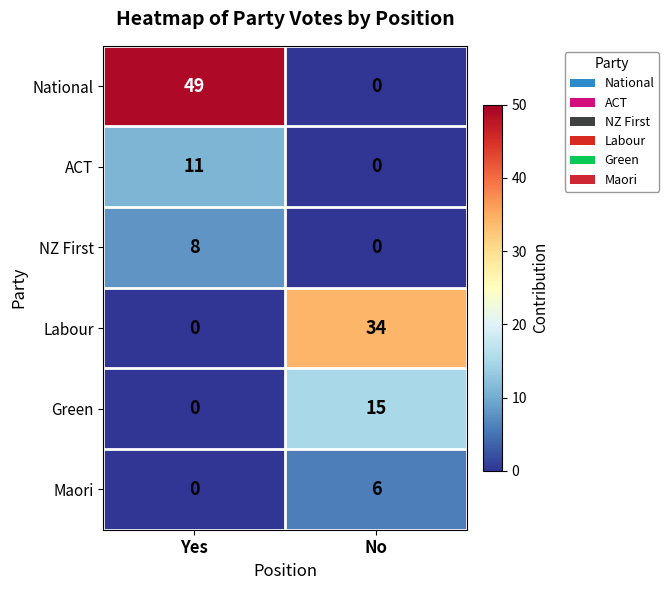

At which label is Labour closest to 17?

Yes